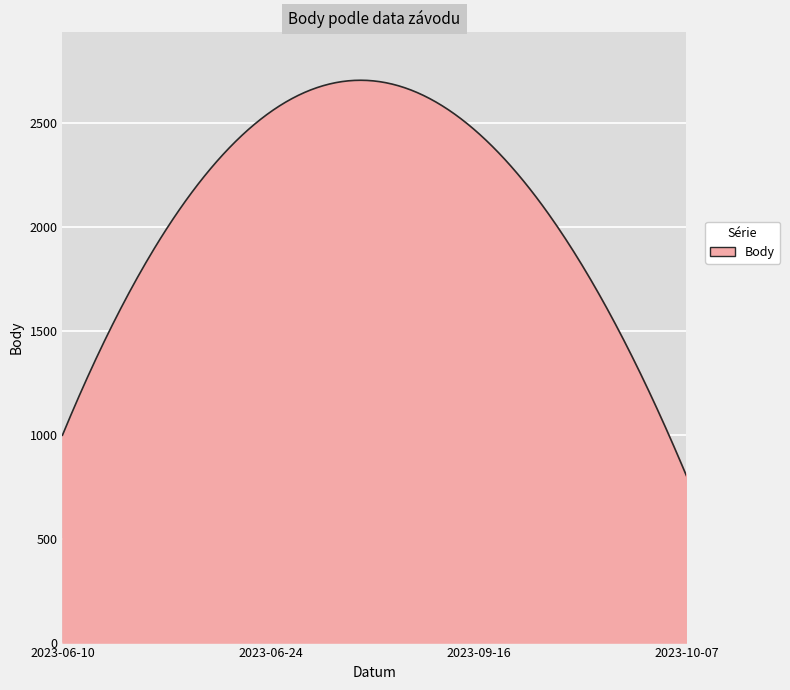

What is the difference between the maximum and minimum values?

1902.8